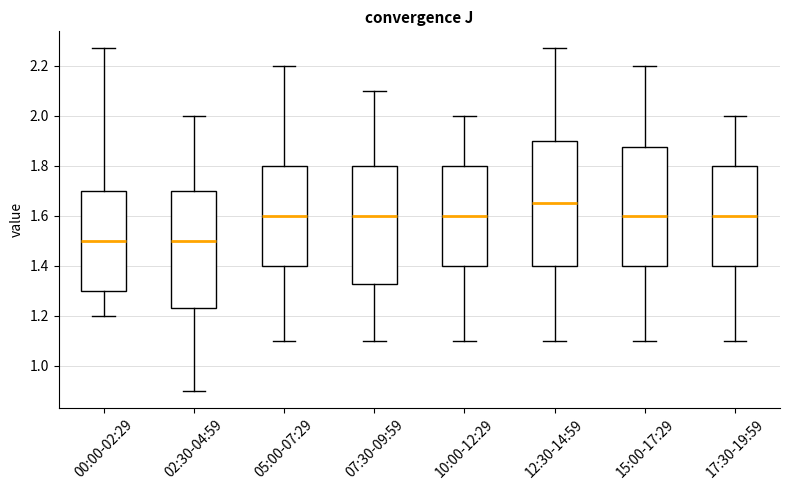

Reading left to right, transcribe this box plot: for each box, give where its median line is, the range the box spans, and where its two whiskers end, as read against the y-axis. The values are not printed on the chart, so give them approximately, as read against the axis.

00:00-02:29: median 1.50, box 1.30 to 1.70, whiskers 1.20 to 2.28
02:30-04:59: median 1.50, box 1.24 to 1.70, whiskers 0.90 to 2.00
05:00-07:29: median 1.60, box 1.40 to 1.80, whiskers 1.10 to 2.20
07:30-09:59: median 1.60, box 1.32 to 1.80, whiskers 1.10 to 2.10
10:00-12:29: median 1.60, box 1.40 to 1.80, whiskers 1.10 to 2.00
12:30-14:59: median 1.66, box 1.40 to 1.90, whiskers 1.10 to 2.28
15:00-17:29: median 1.60, box 1.40 to 1.88, whiskers 1.10 to 2.20
17:30-19:59: median 1.60, box 1.40 to 1.80, whiskers 1.10 to 2.00